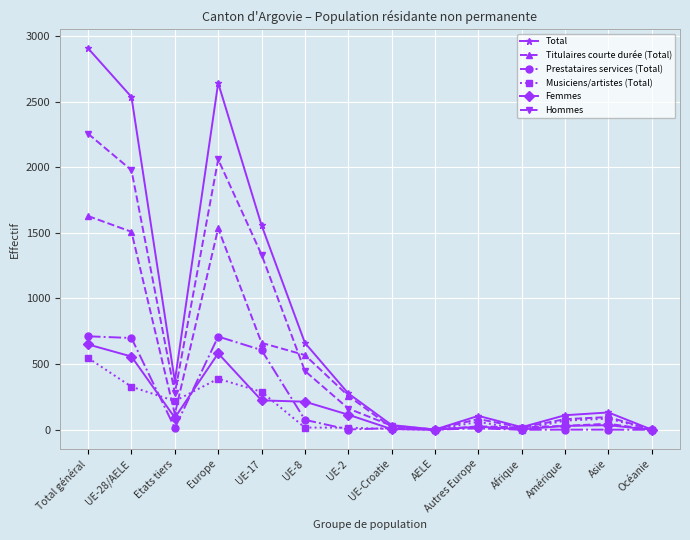

How many distinct data groups are displayed?

6